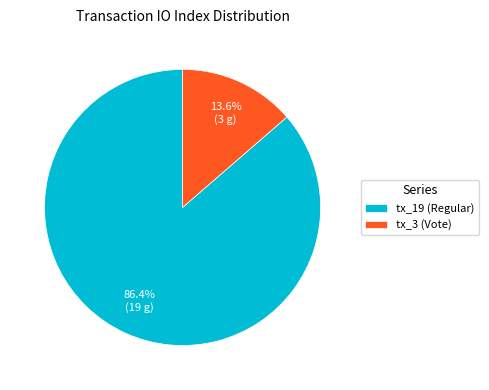

What is the majority slice?

tx_19 (Regular)